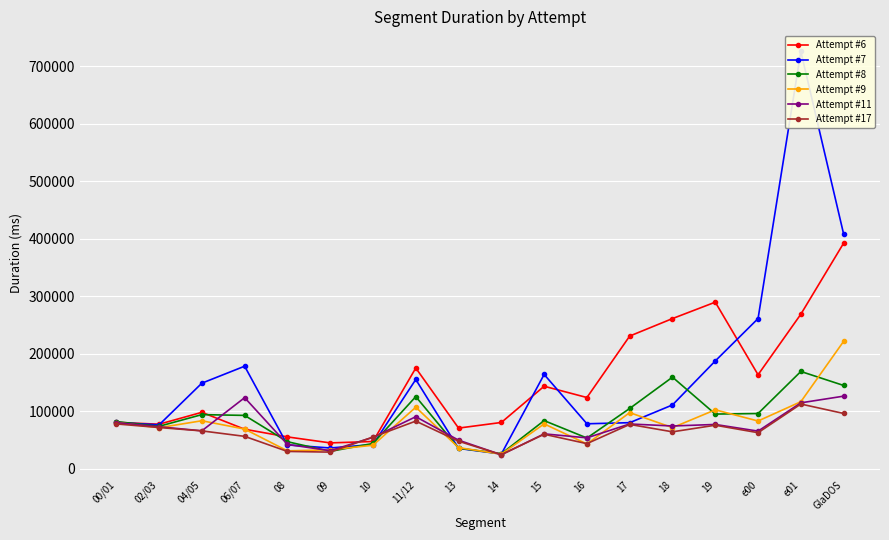

What is the label of the 7th point from the right?

16